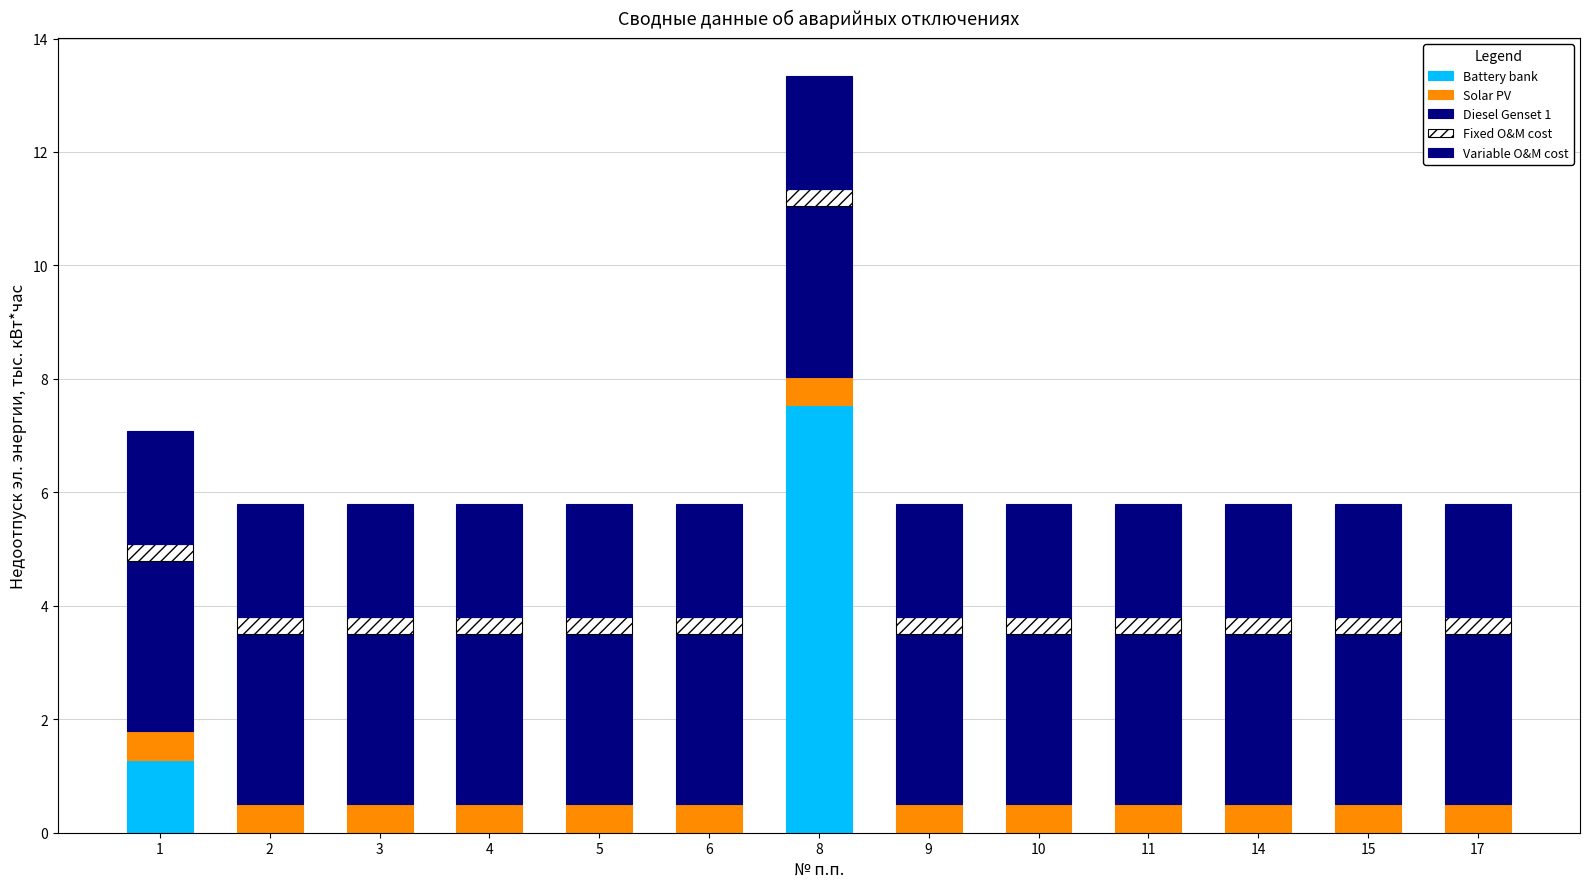

Which series changed the most between 8 and 14?

Battery bank